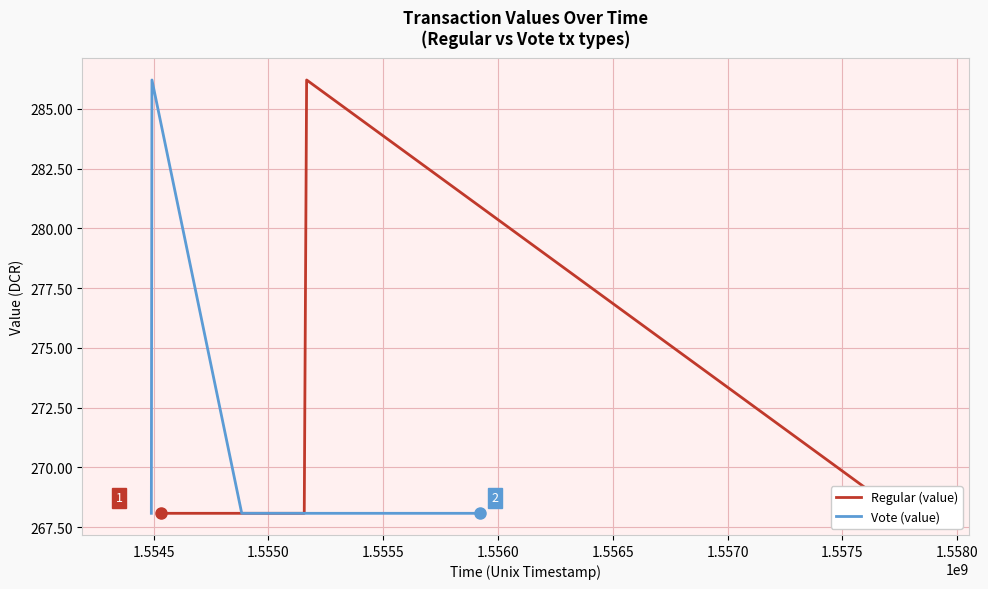

Reading left to right, extract all data points from this chart.

Regular (value): 268.1	268.1	286.2	268.1
Vote (value): 268.1	286.2	268.1	268.1